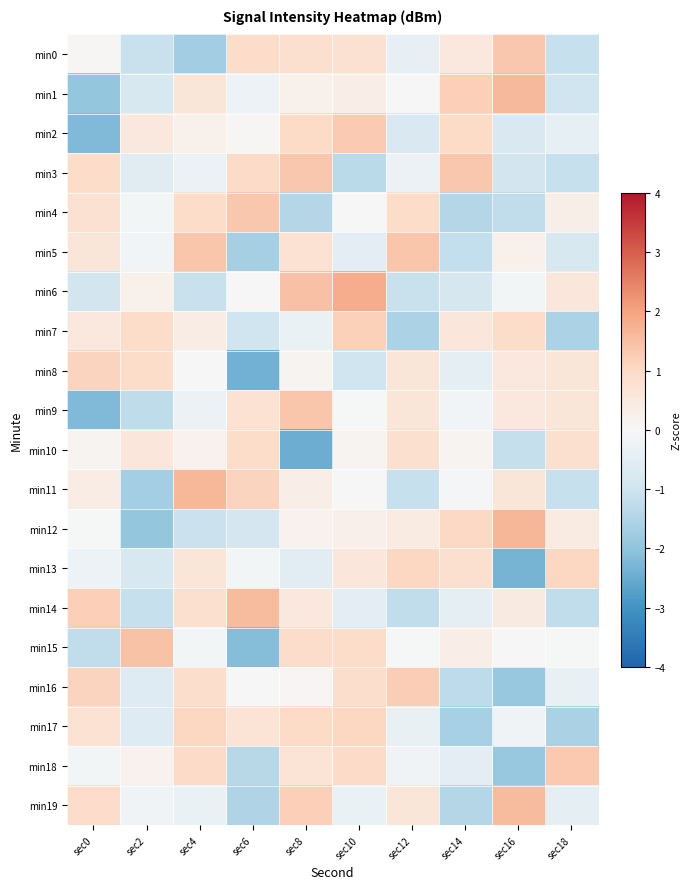

What is the smallest value displayed?

-2.5